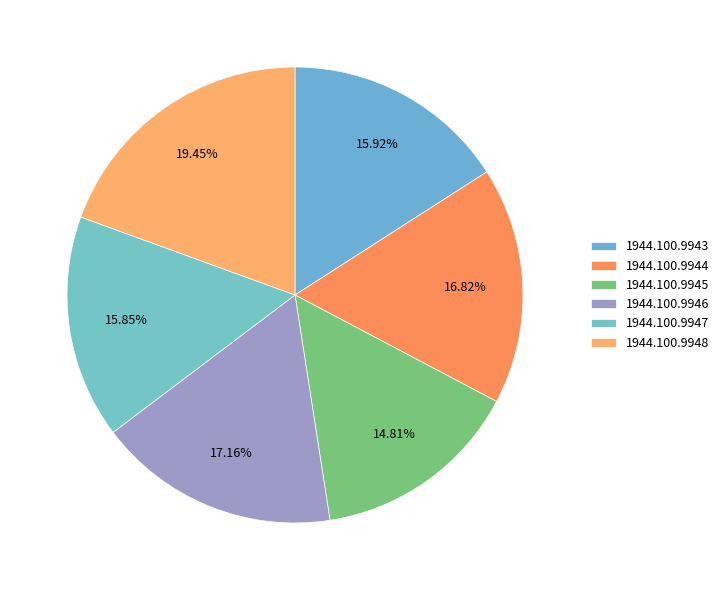

How many slices are in this pie chart?

6